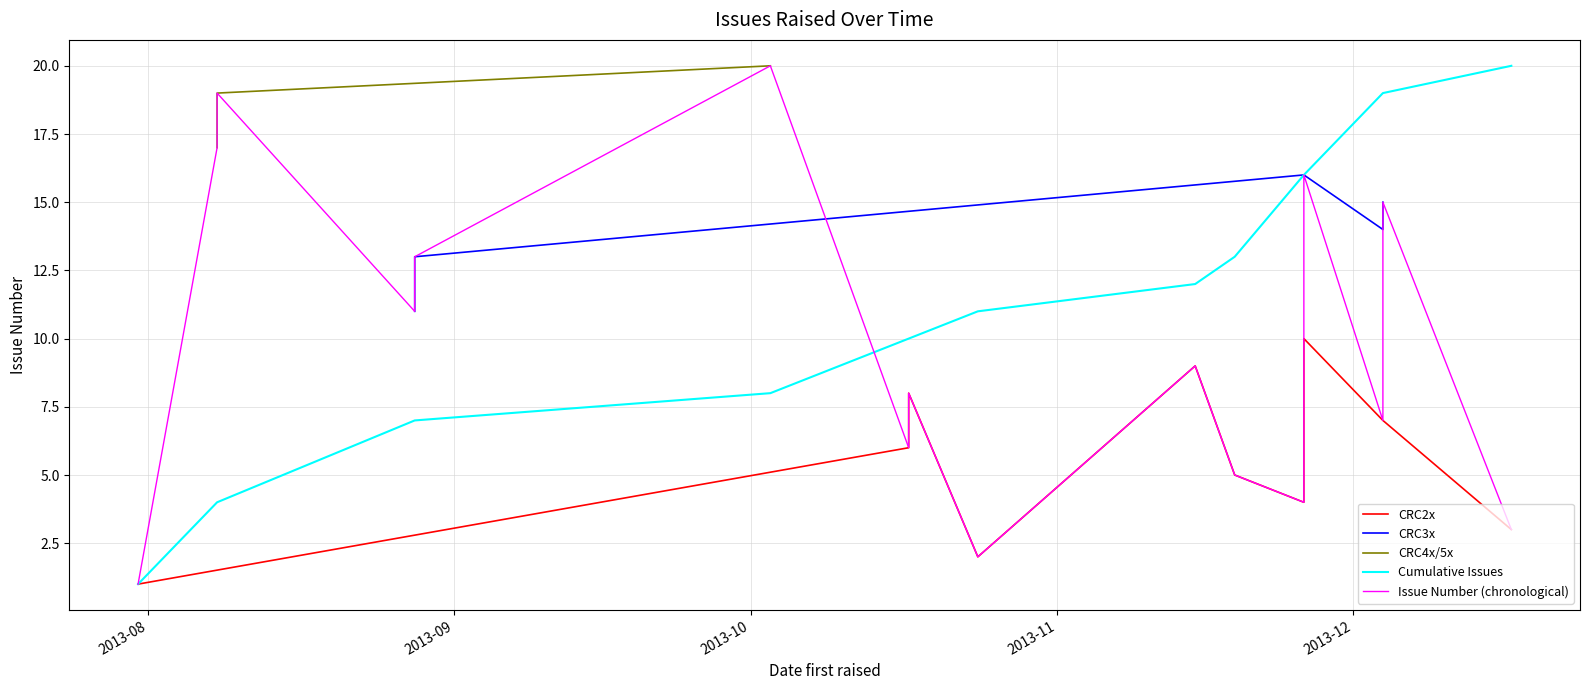

What is the minimum value shown in the chart?

1